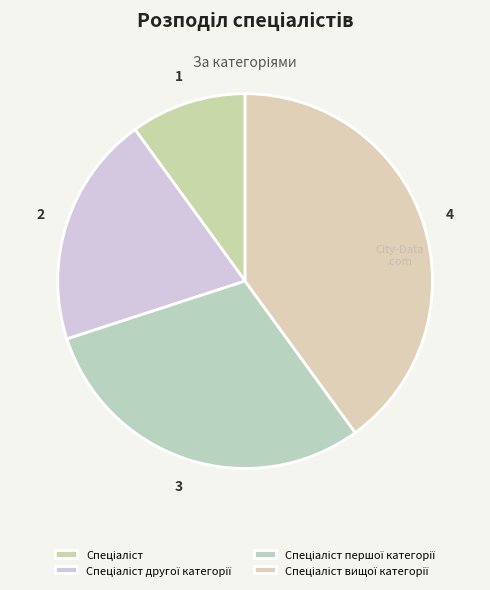

To the nearest percent, what percentage of the pie is Спеціаліст першої категорії?

30%